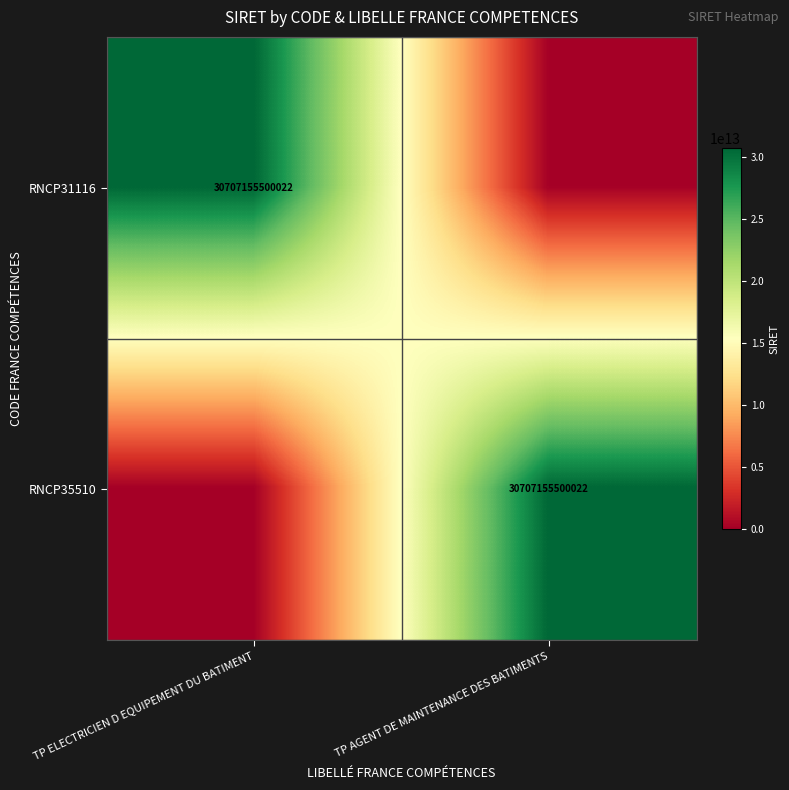

The value of RNCP31116 at TP ELECTRICIEN D EQUIPEMENT DU BATIMENT is 30707155500022. True or false?

True